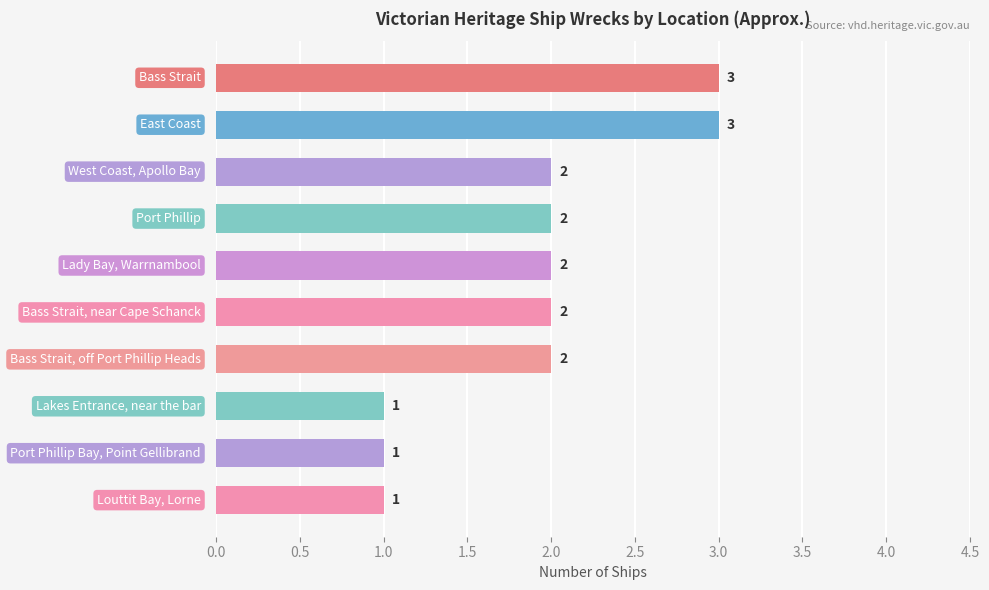

What is the sum of all values?

19